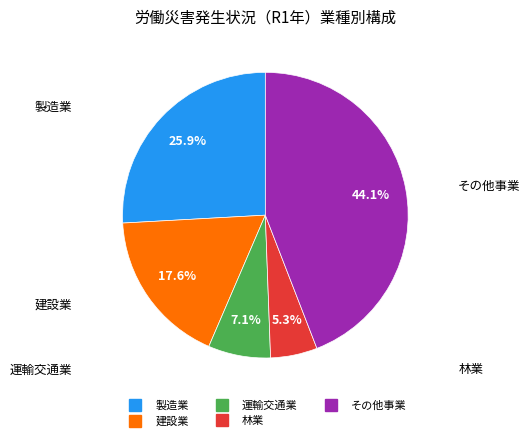

True or false: 製造業 accounts for 26% of the total.

True